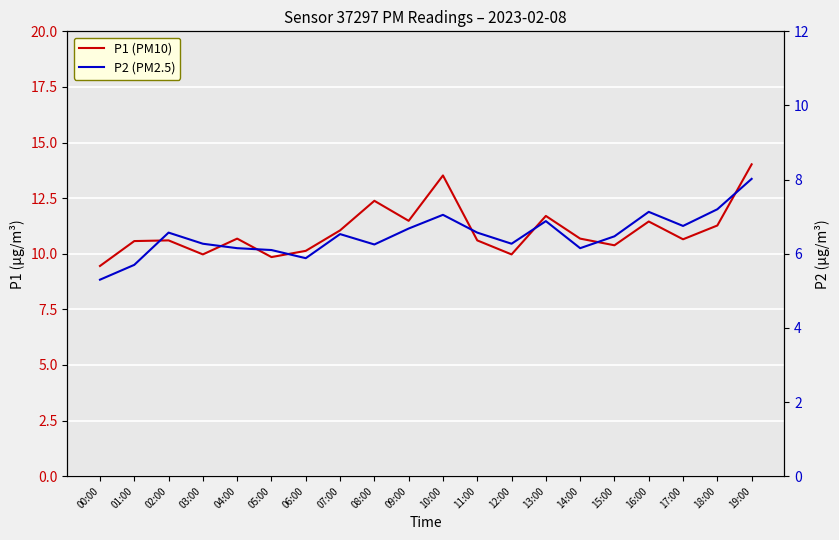

Rank the categories by P2 value from highest to lowest.

19:00, 18:00, 16:00, 10:00, 13:00, 17:00, 09:00, 02:00, 11:00, 07:00, 15:00, 03:00, 12:00, 08:00, 04:00, 14:00, 05:00, 06:00, 01:00, 00:00